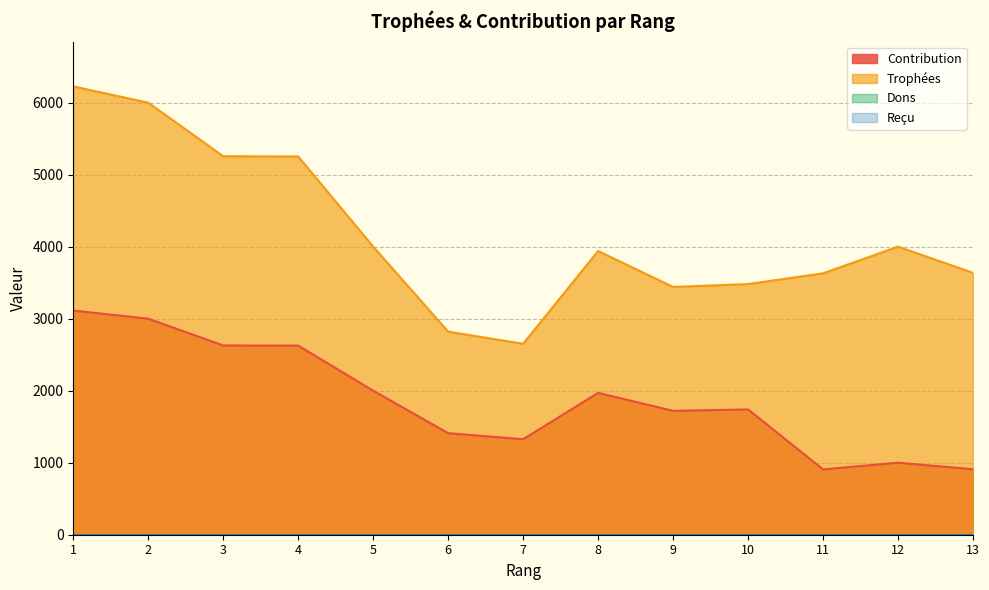

The value of Contribution at 9 is 739. True or false?

False